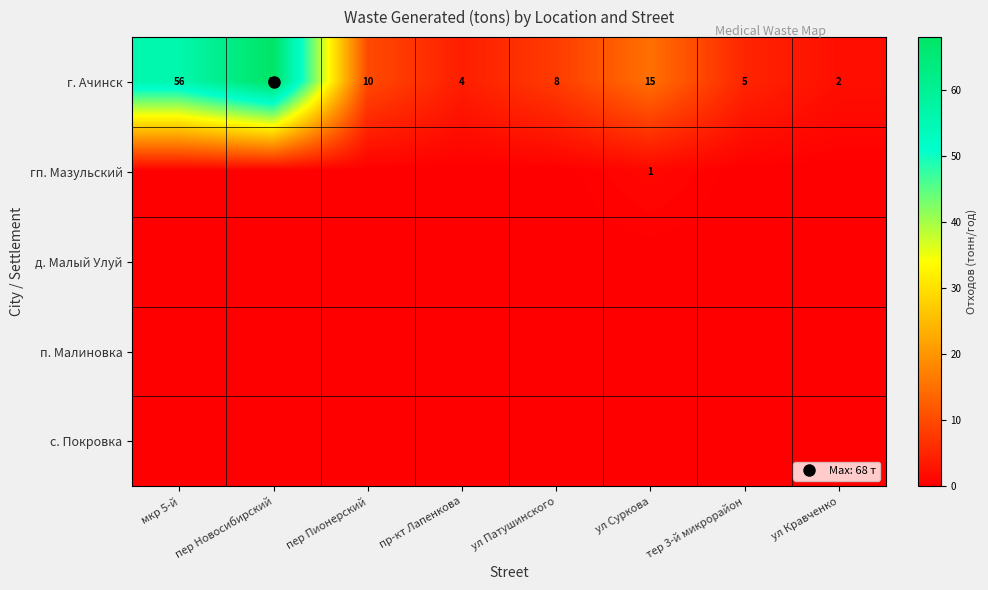

At which category is the sum across all series the highest?

пер Новосибирский